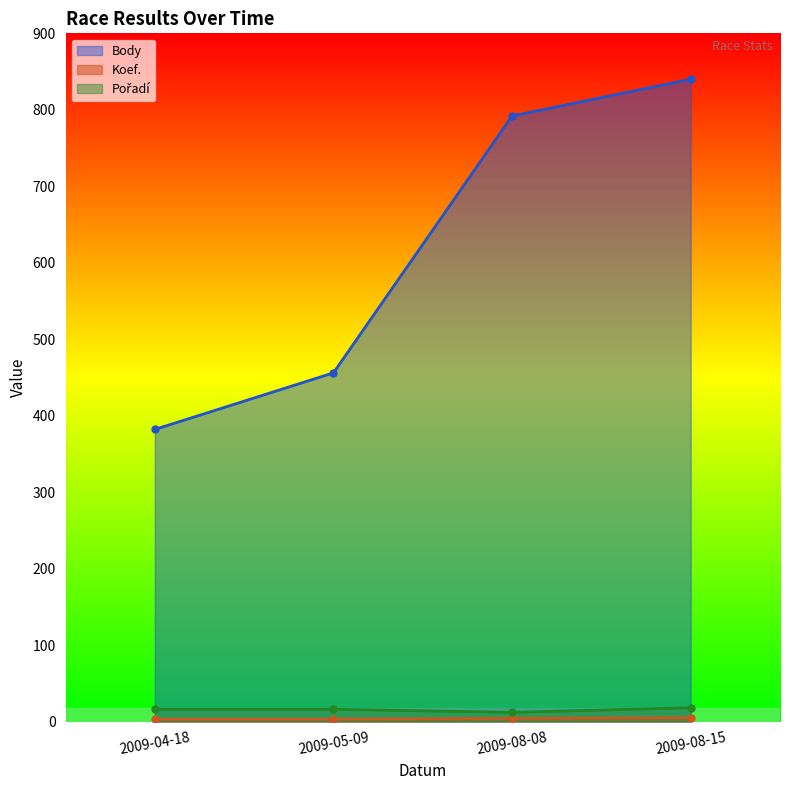

Rank the series at 2009-08-08 from highest to lowest value.

Body, Pořadí, Koef.